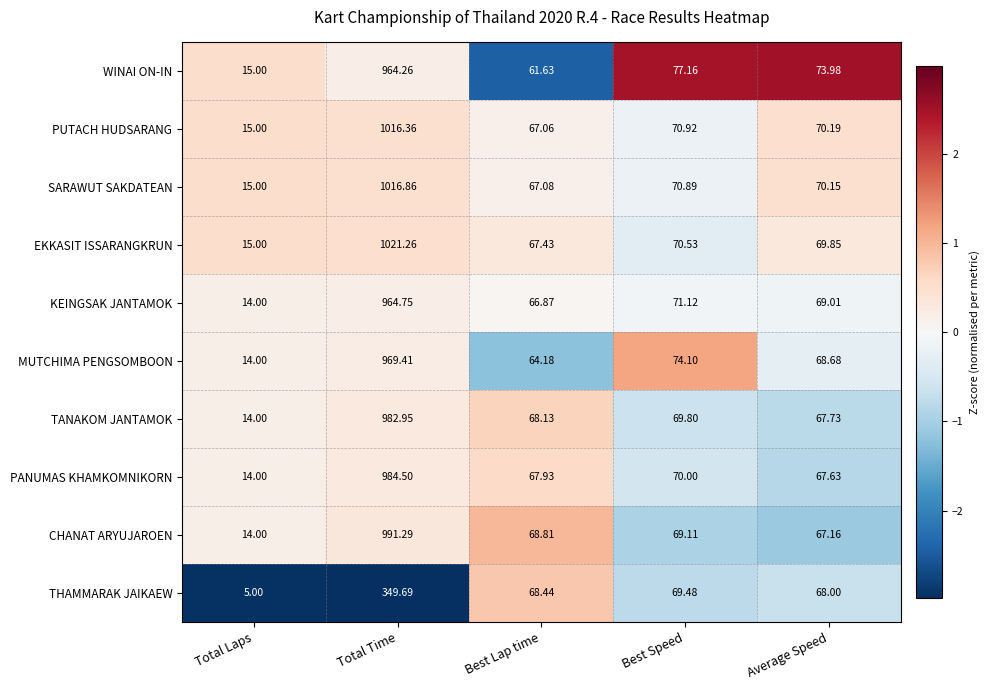

Count the number of data series in this chart.

10